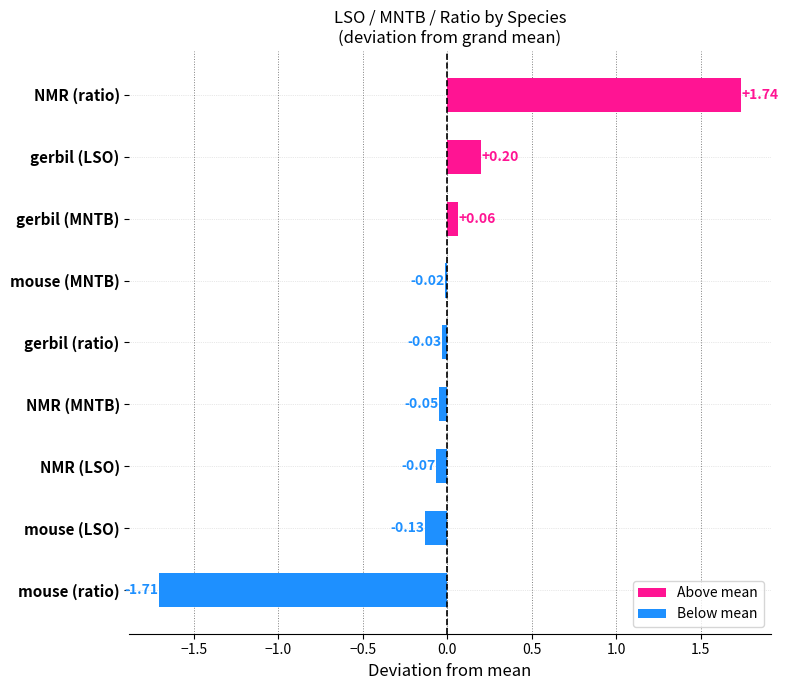

Rank the categories by value from lowest to highest.

mouse (ratio), mouse (LSO), NMR (LSO), NMR (MNTB), gerbil (ratio), mouse (MNTB), gerbil (MNTB), gerbil (LSO), NMR (ratio)